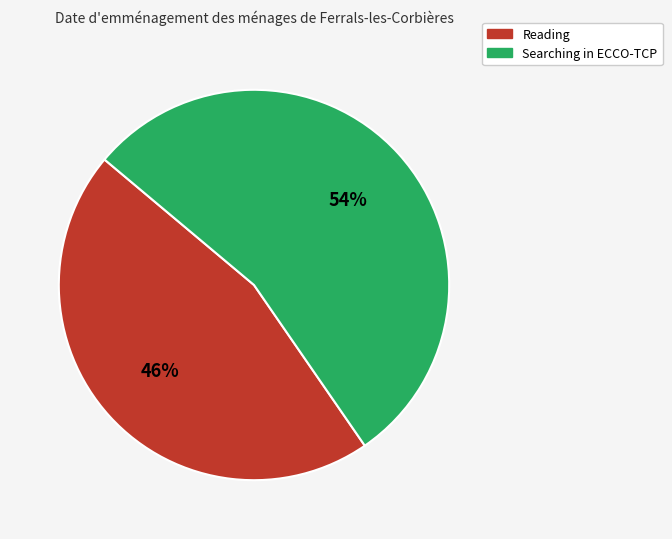

Is there any slice that represents more than half of the pie?

Yes